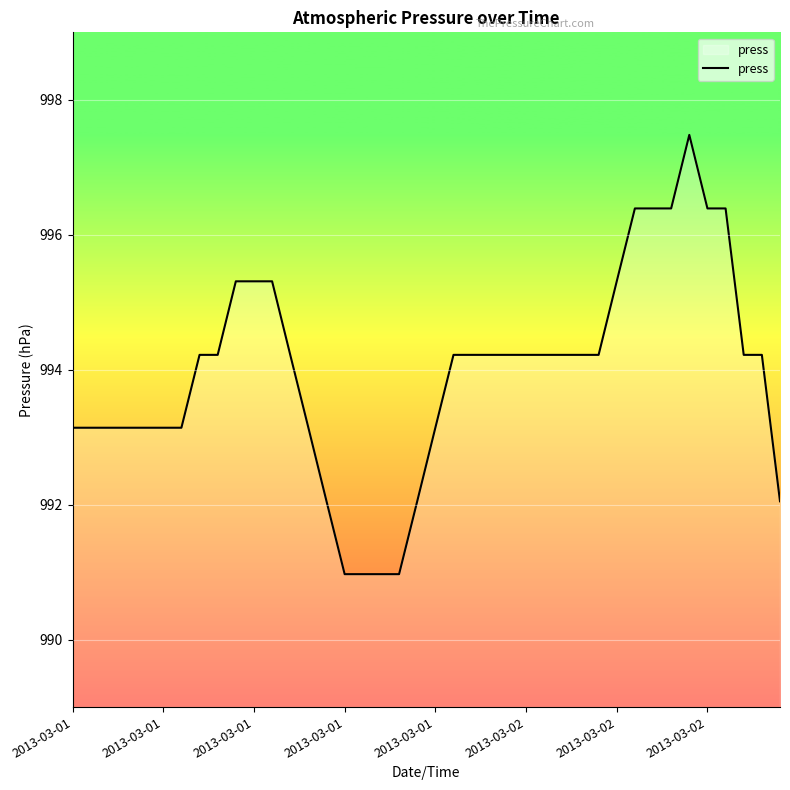

What is the greatest value displayed?

997.5